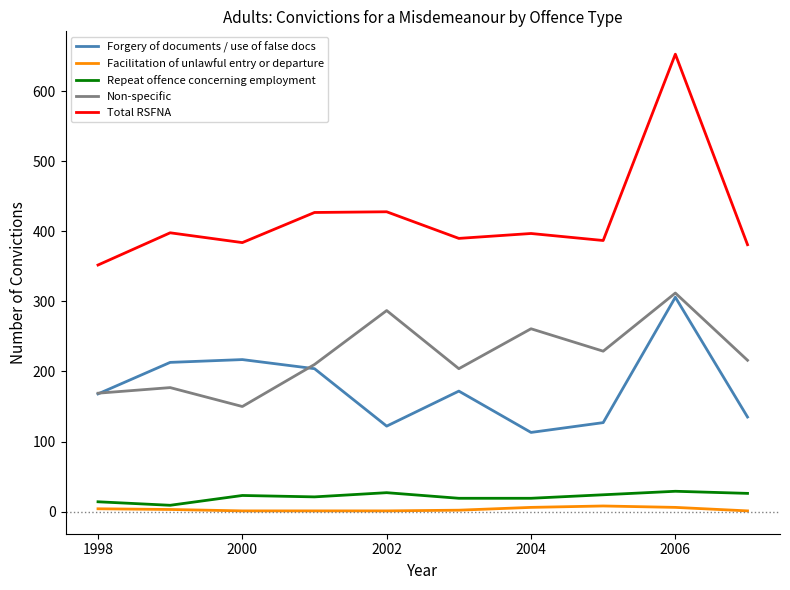

What is the minimum value for Facilitation of unlawful entry or departure?

1